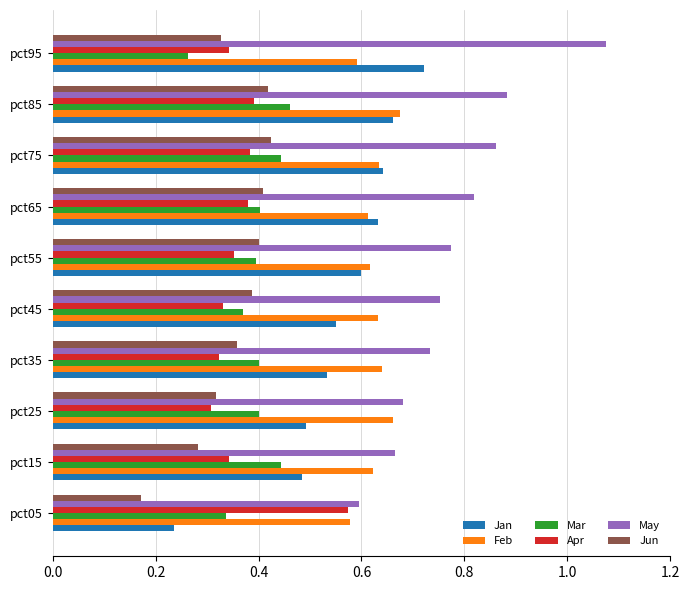

Which category has the highest value across all series?

pct95